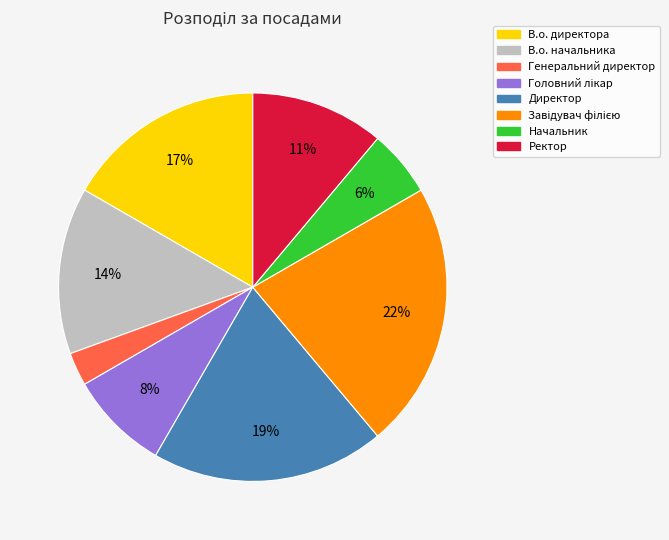

Does В.о. директора account for over 50% of the chart?

No